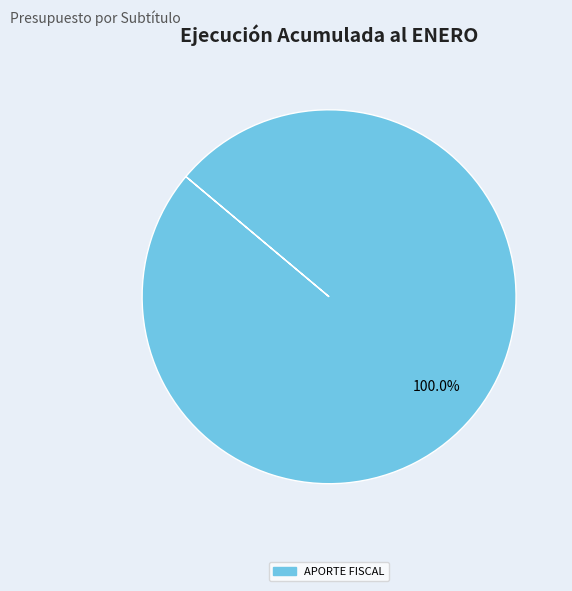

Is there a majority slice in this chart?

Yes